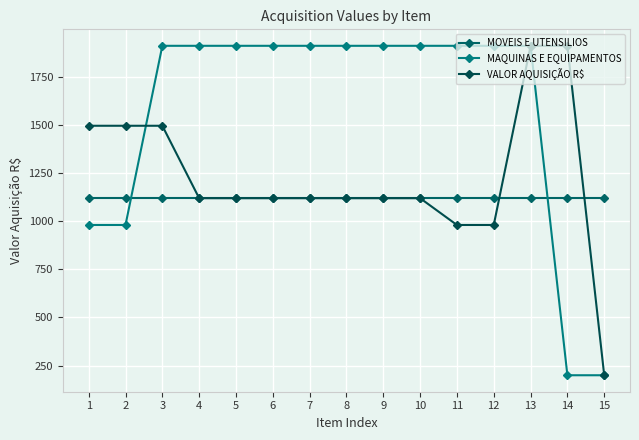

Read the MAQUINAS E EQUIPAMENTOS value at 12.

1910.0